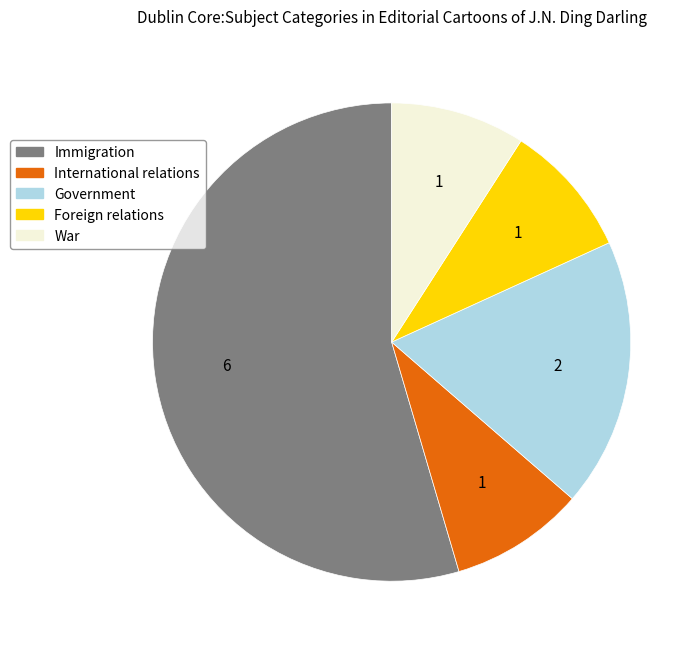

Do Immigration and International relations together represent more than half of the pie?

Yes